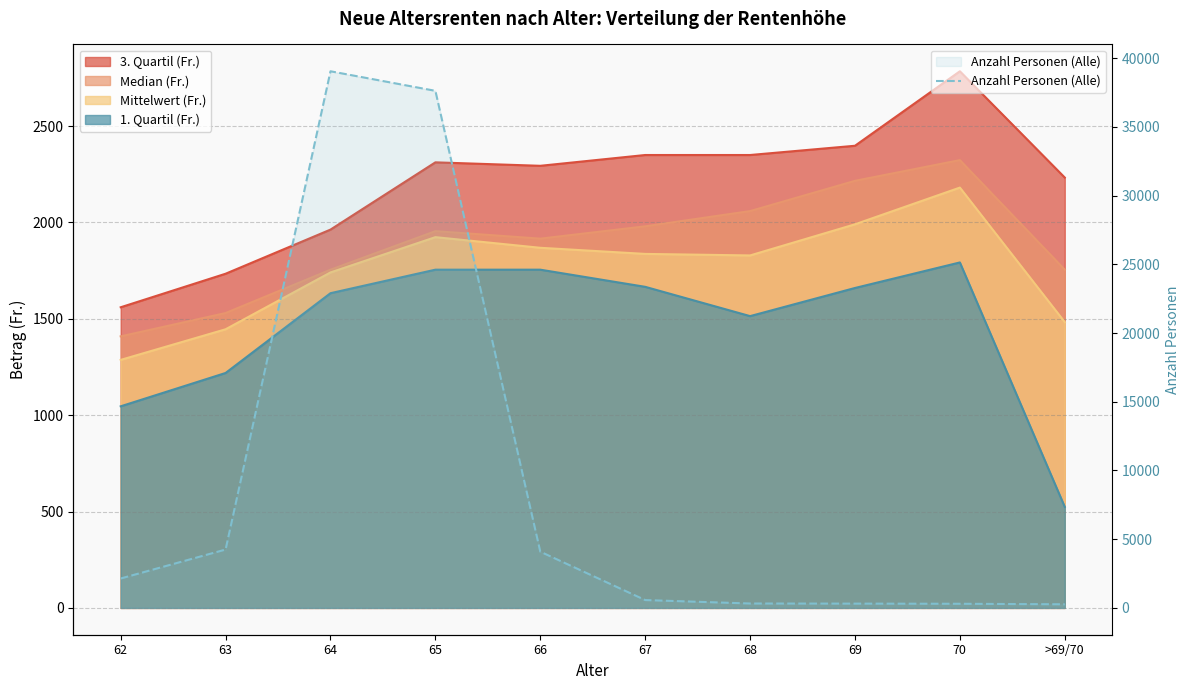

What position from the right is 65?

7